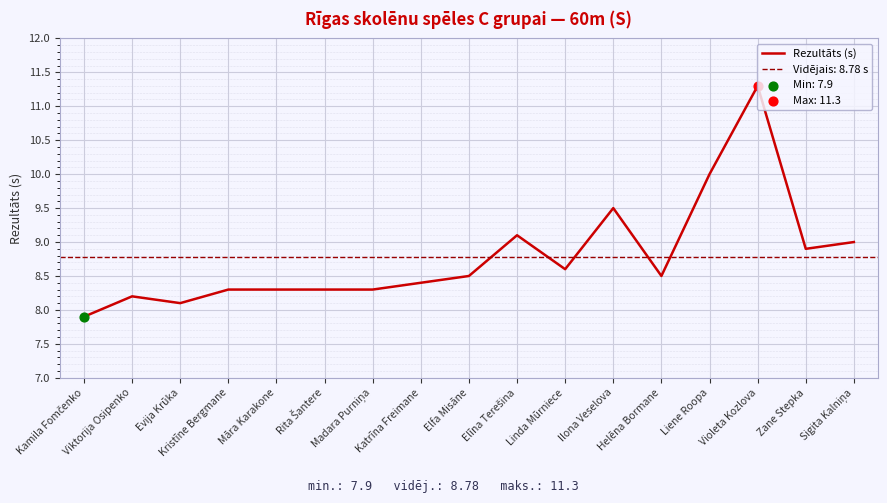

Between Māra Karakone and Sigita Kalniņa, which is larger?

Sigita Kalniņa